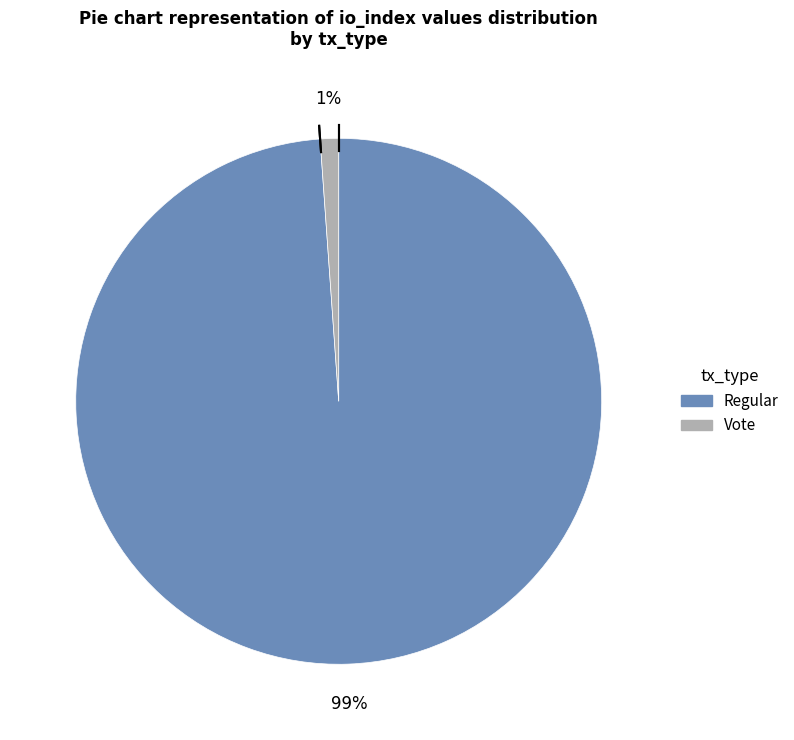

Does Regular account for over 50% of the chart?

Yes